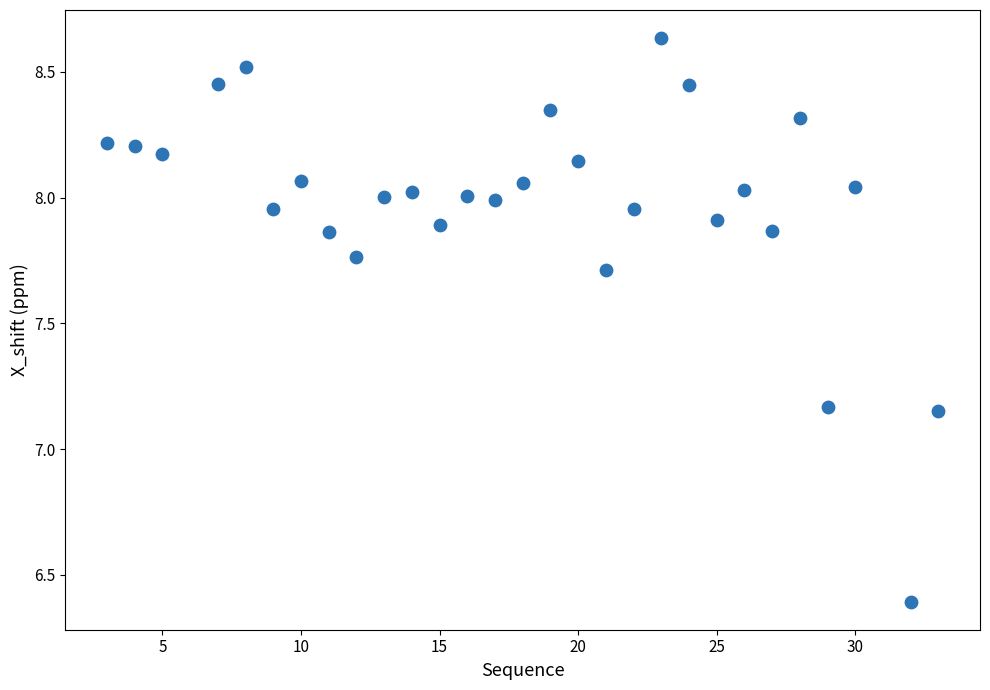

What is the range of Y values (max minus min)?

2.2